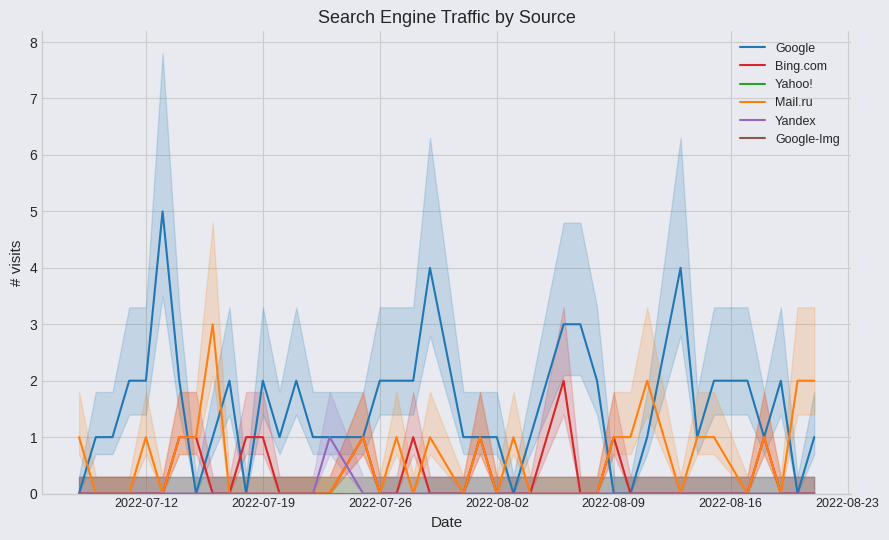

True or false: Google has a value of 1 at 35.

False